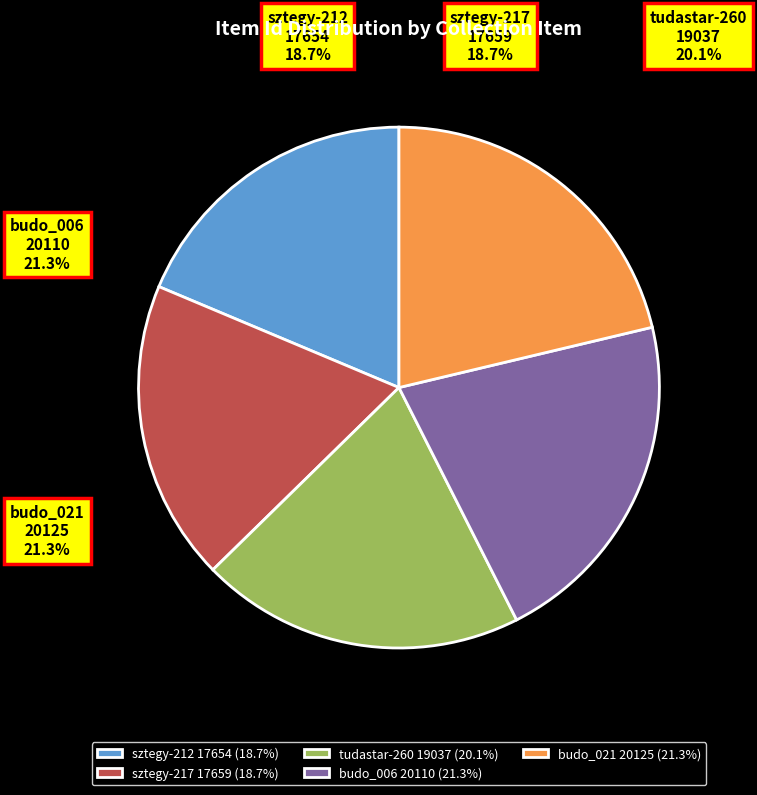

How many slices are in this pie chart?

5